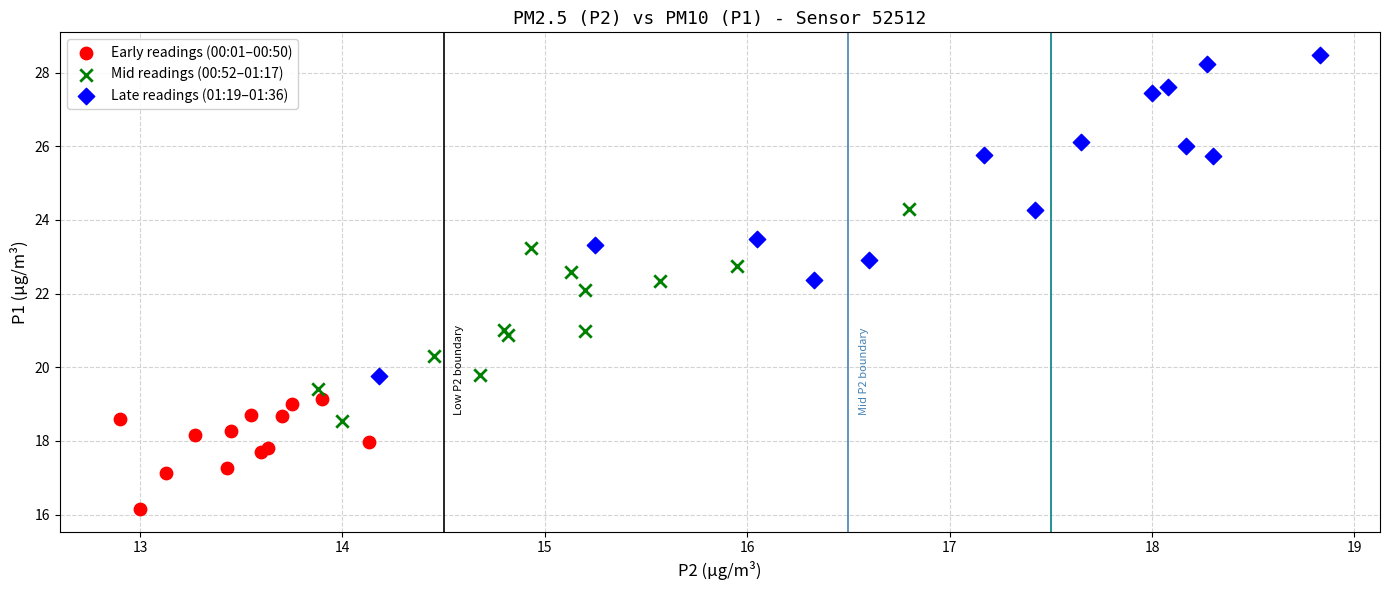

What are all the series names shown in the legend?

Early readings (00:01–00:50), Mid readings (00:52–01:17), Late readings (01:19–01:36)